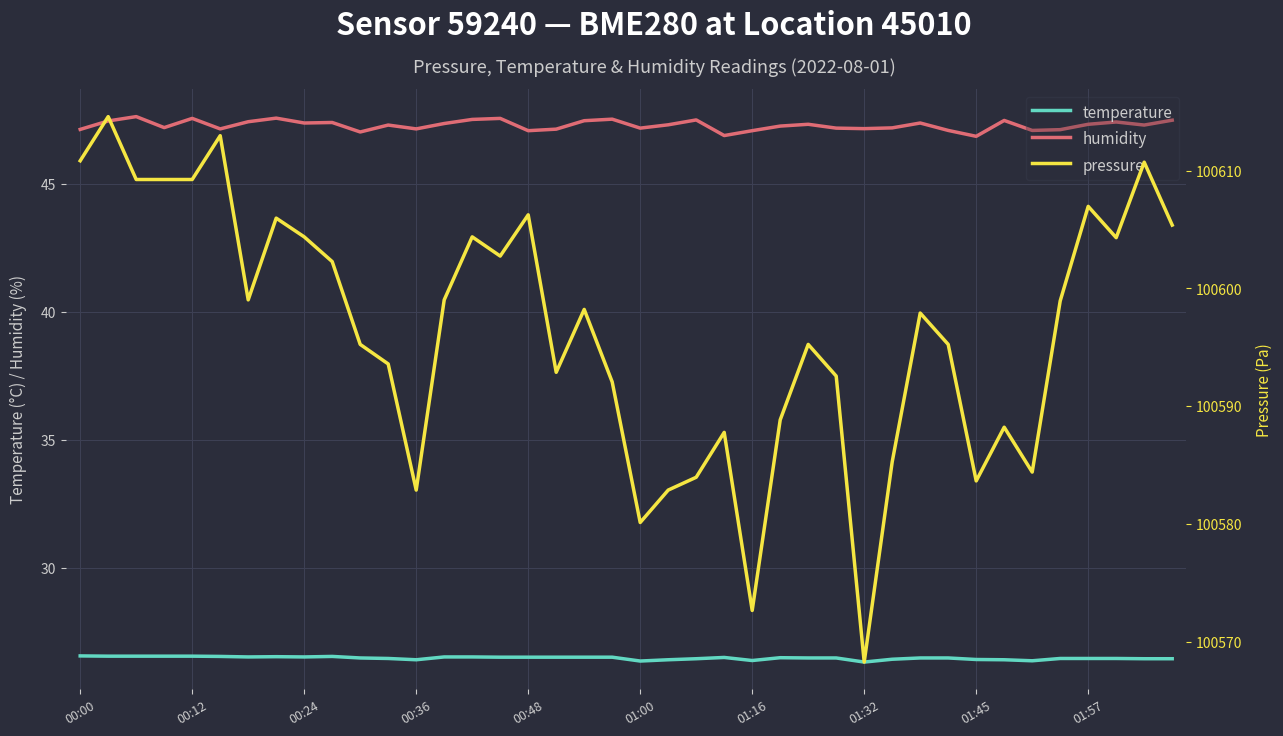

True or false: humidity and temperature cross at least once.

False